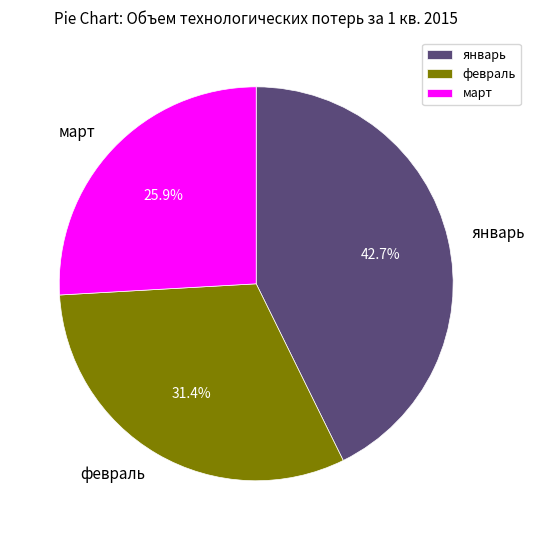

To the nearest percent, what percentage of the pie is февраль?

31%